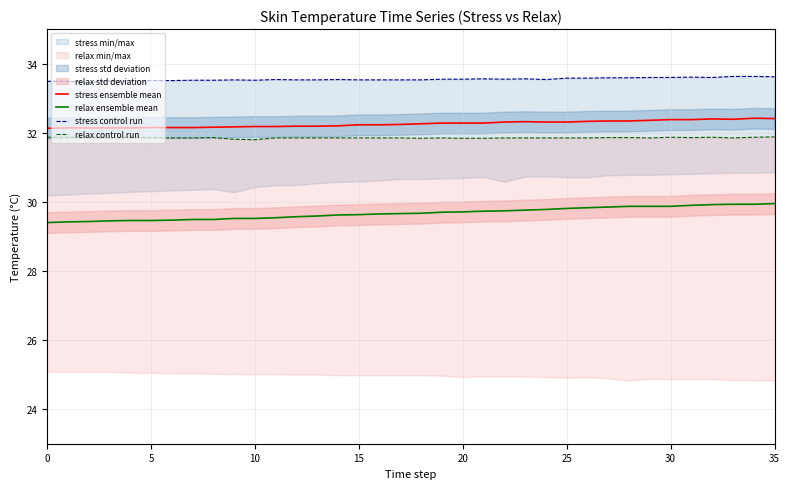

True or false: stress control run has a value of 48.4 at 13.

False